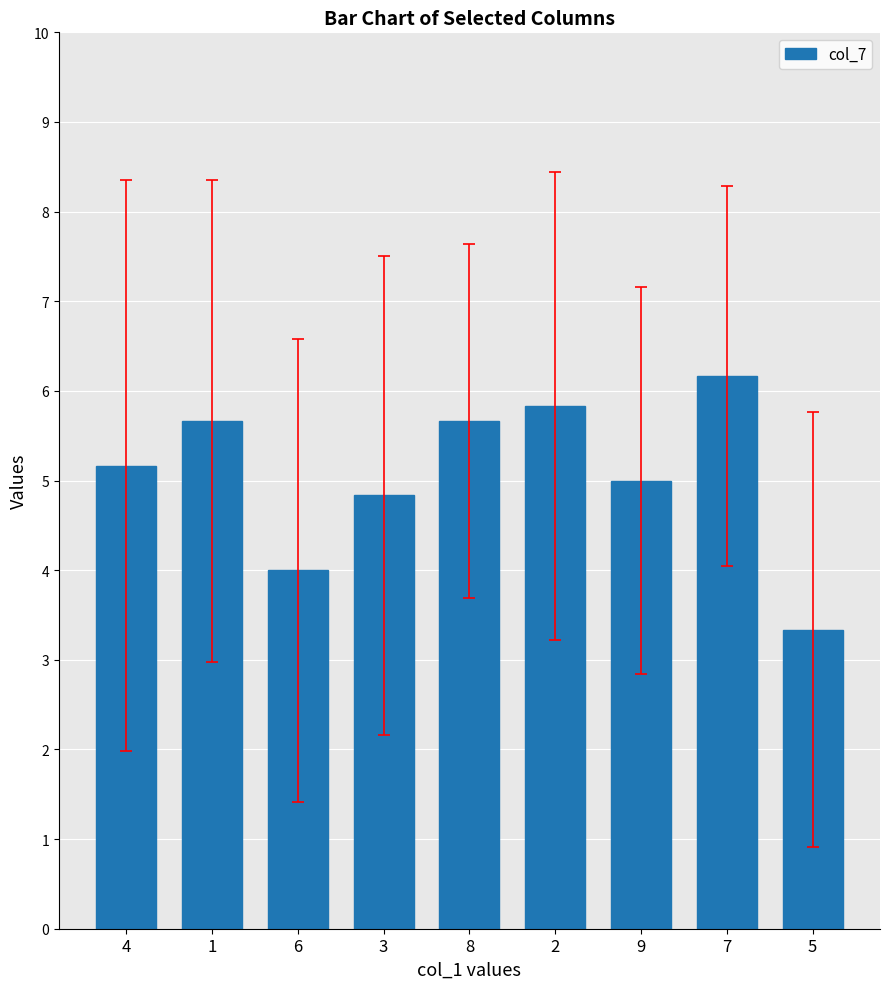

Reading left to right, extract all data points from this chart.

5.2	5.7	4.0	4.8	5.7	5.8	5.0	6.2	3.3